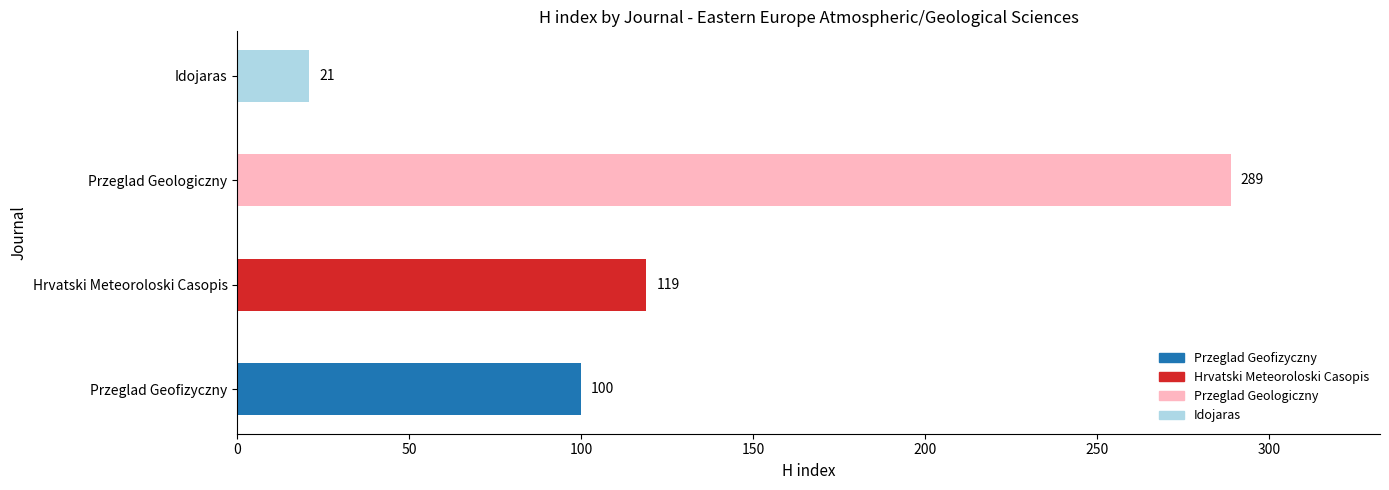

What is the maximum value shown in the chart?

289